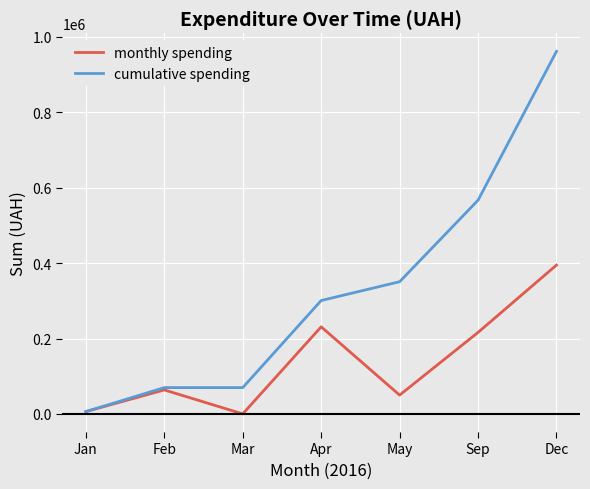

At which category is the sum across all series the highest?

Dec